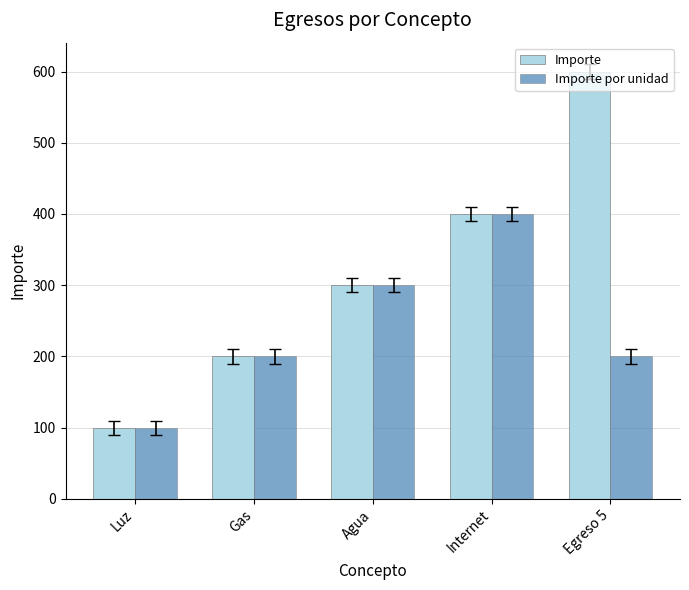

At how many categories does at least one series exceed 581?

1